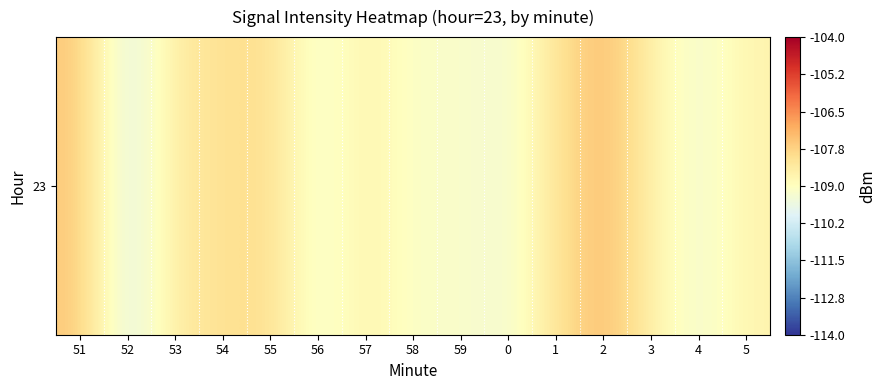

How many data points are less than -108?

12